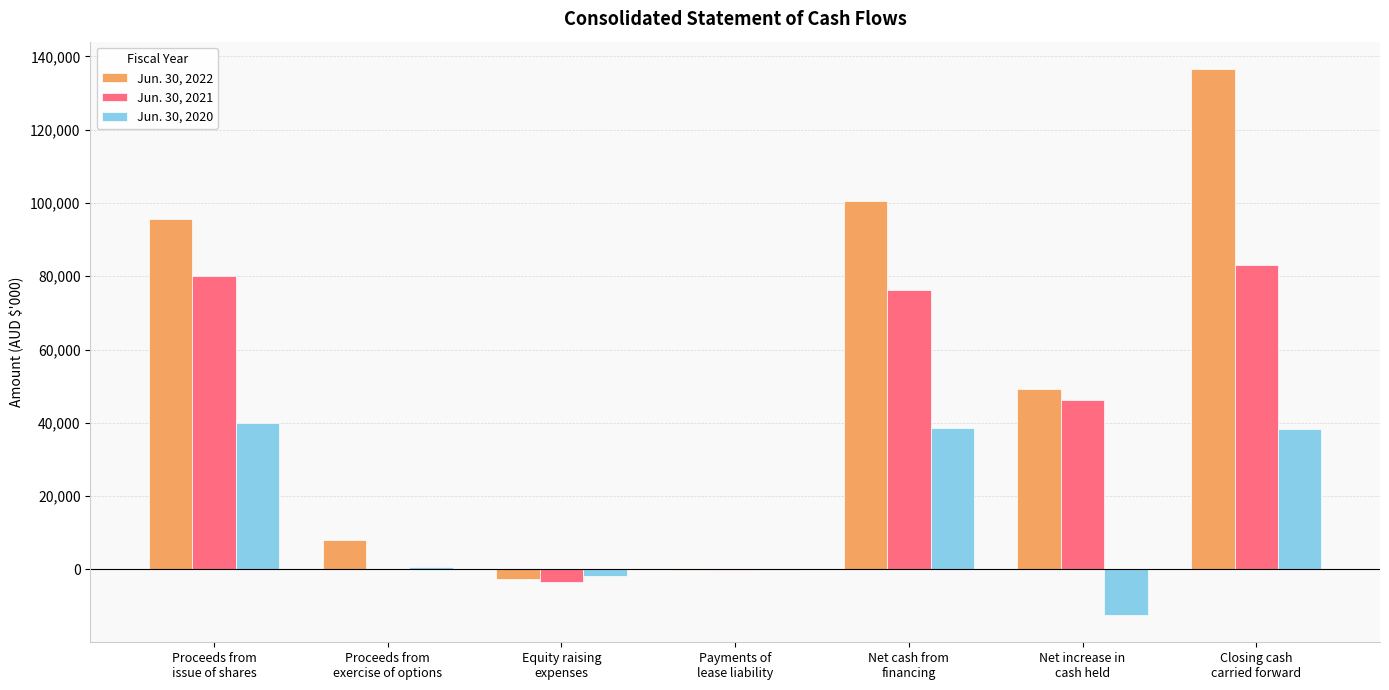

Are the bars horizontal?

No